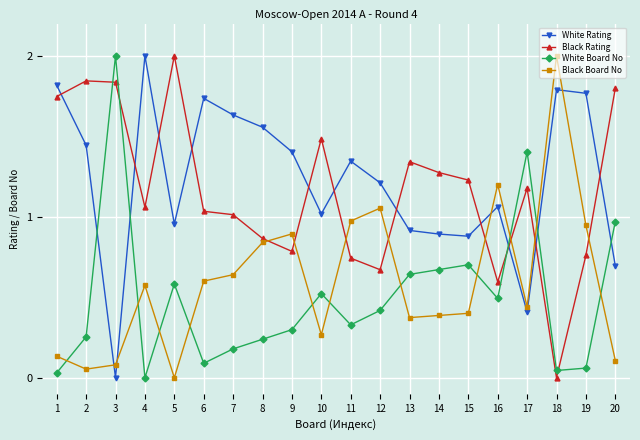

Which series changed the most between 3 and 13?

White Board No